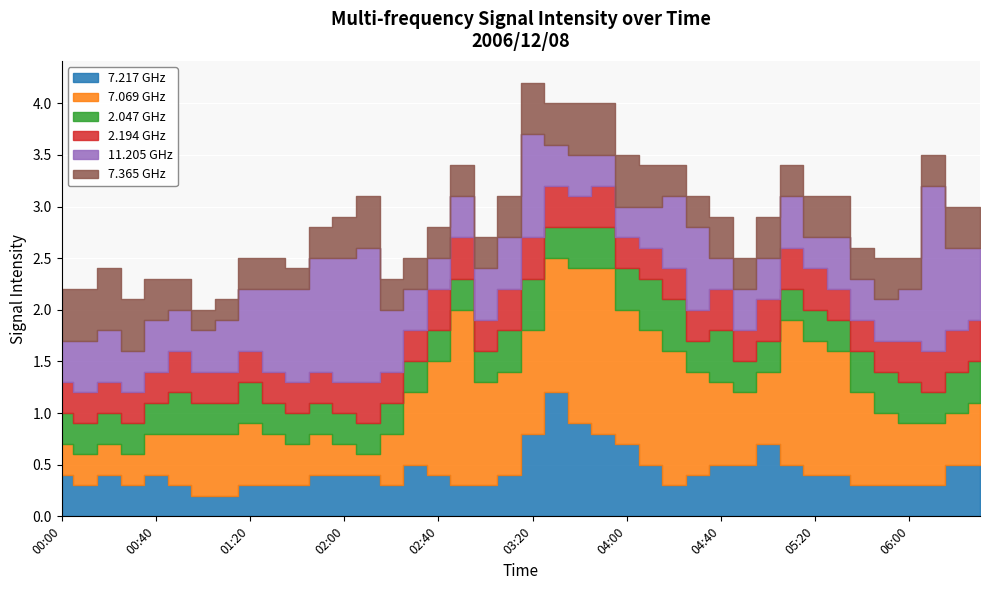

Read the 11.205 GHz value at 2006/12/08 00:00.

0.4